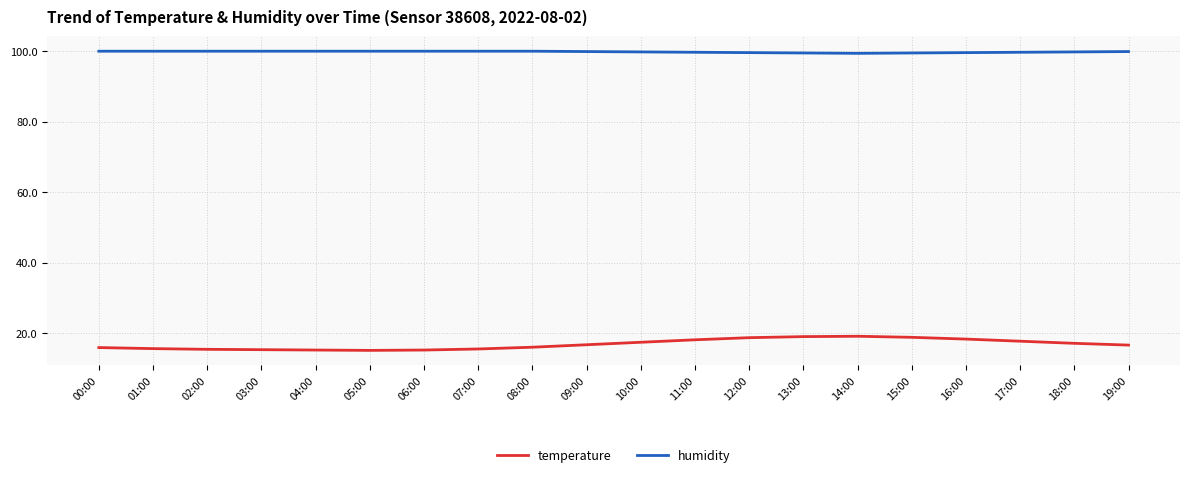

Is this an area chart (filled region under the line)?

No